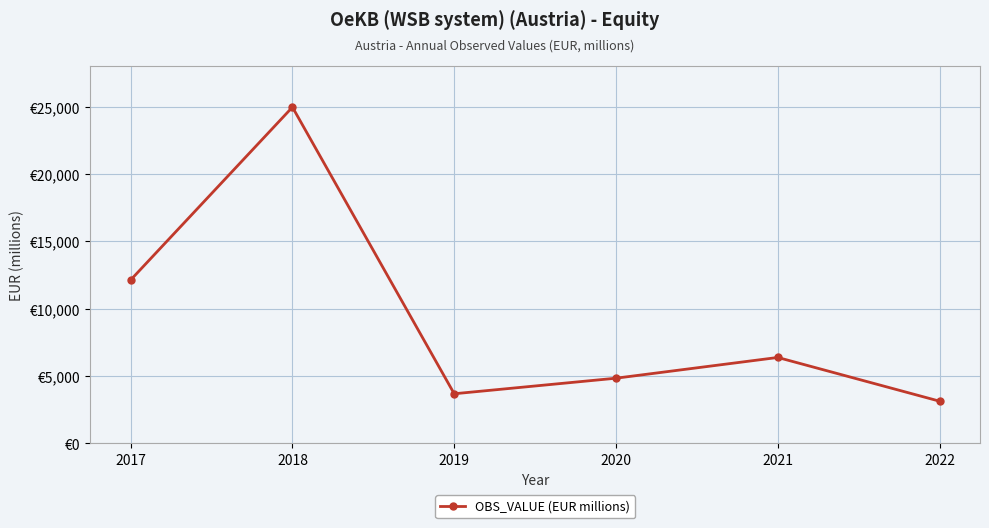

How many interior local valleys (lower than both neighbors) does the data have?

1